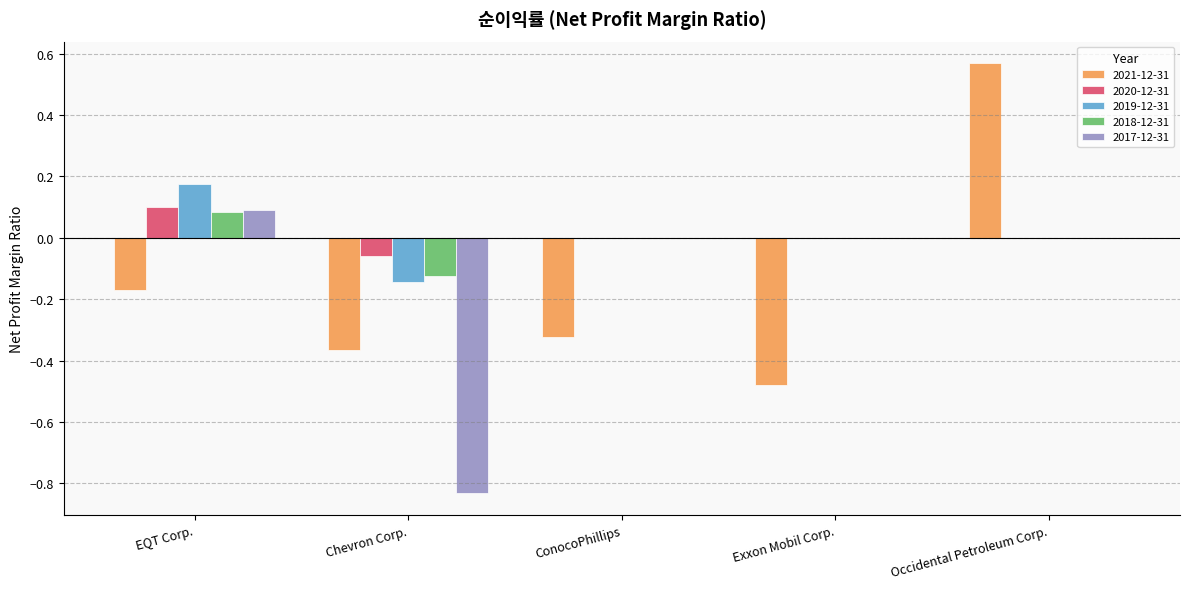

At which label does 2019-12-31 reach its peak?

EQT Corp.